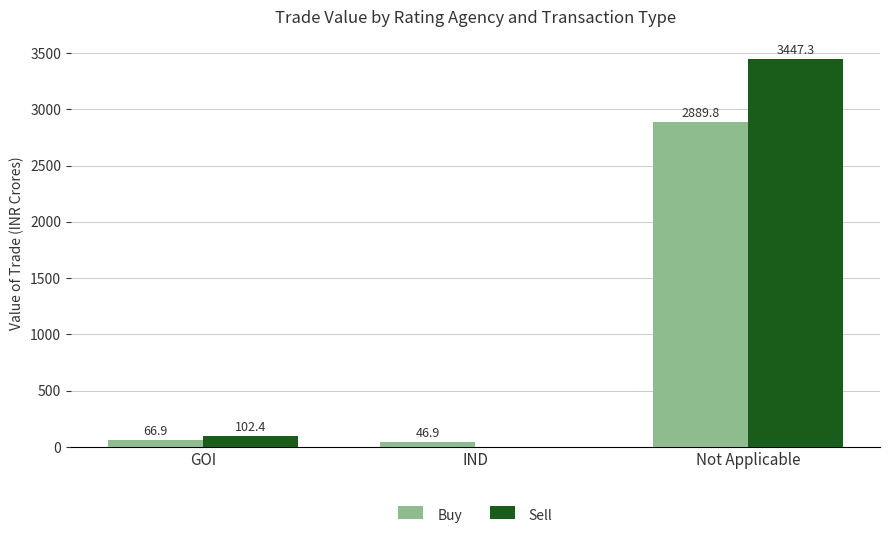

The Sell series shows 3447.3 at Not Applicable. True or false?

True